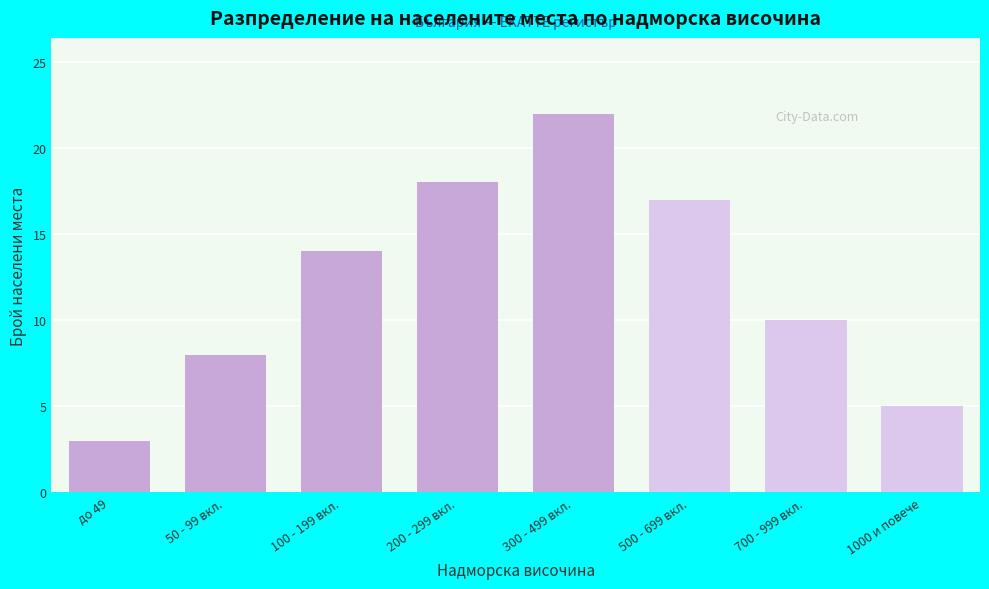

Reading right to left, list all the values displayed in this chart.

1000 и повече=5	700 - 999 вкл.=10	500 - 699 вкл.=17	300 - 499 вкл.=22	200 - 299 вкл.=18	100 - 199 вкл.=14	50 - 99 вкл.=8	до 49=3